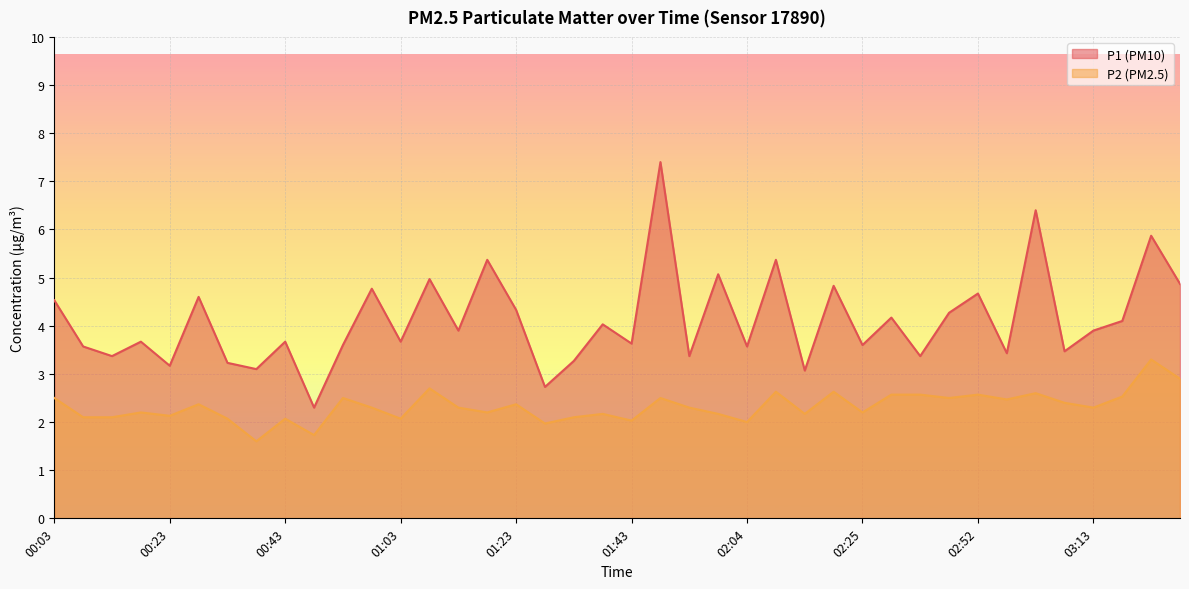

Which has a higher value, 01:43 or 00:33?

01:43